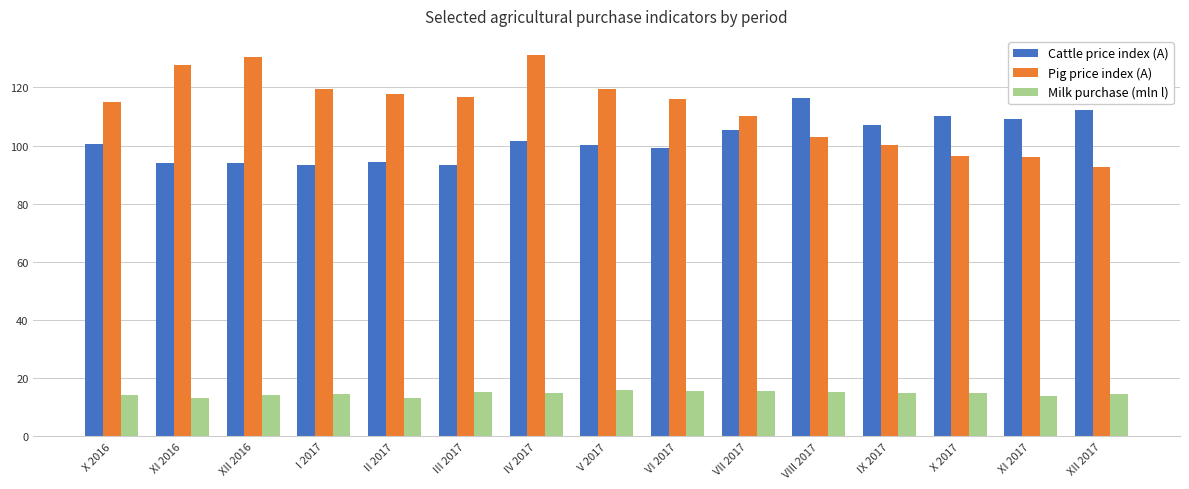

List the series in order of their peak value, lowest first.

Milk purchase (mln l), Cattle price index (A), Pig price index (A)